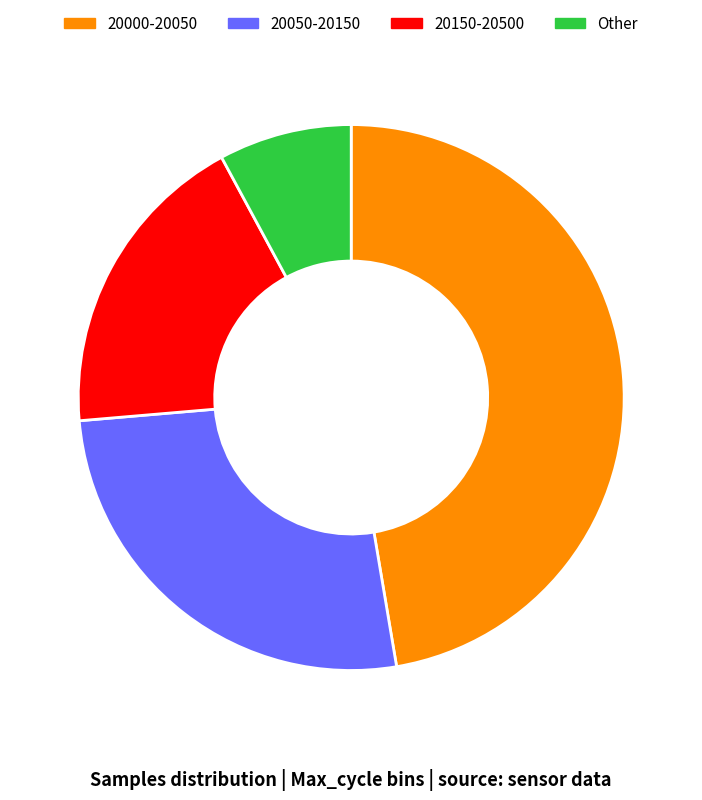

How many segments does this pie chart have?

4